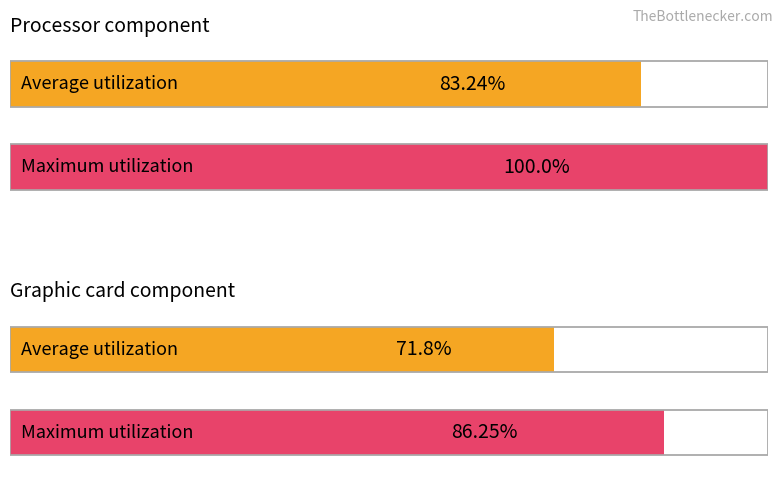

What is the smallest value displayed?

71.8